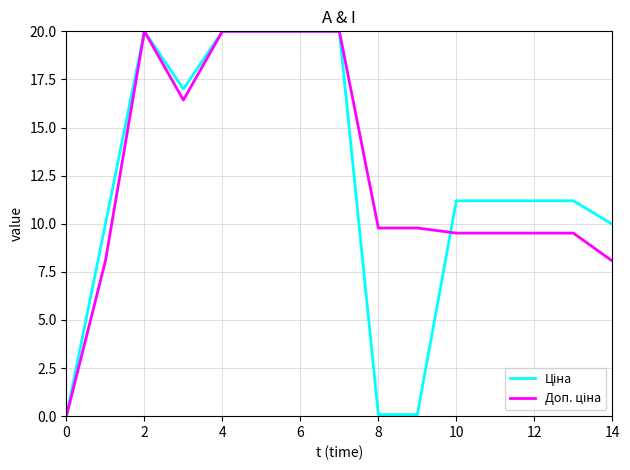

Count the number of data series in this chart.

2